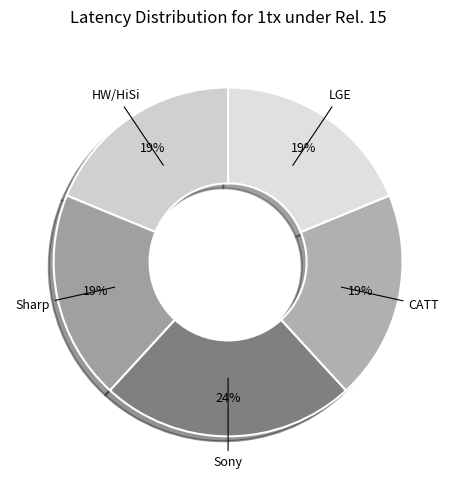

How many slices are in this pie chart?

5